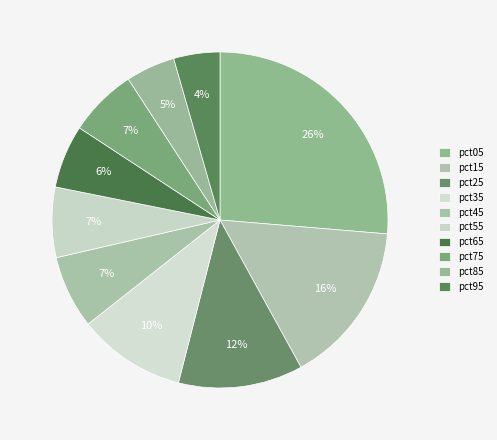

Does any single category account for the majority?

No